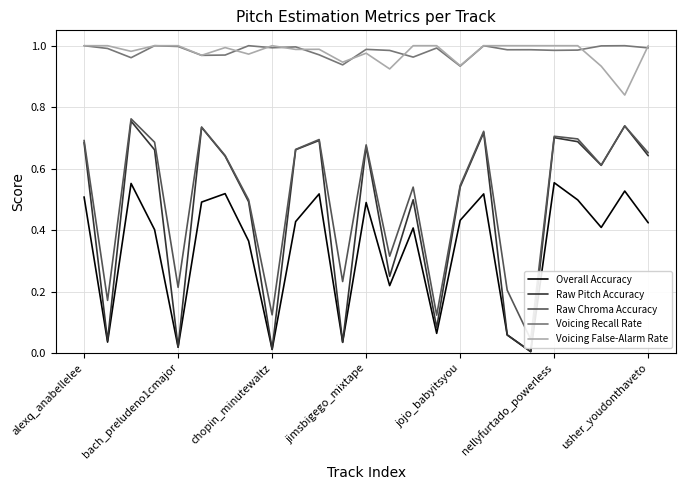

What is the greatest value displayed?

1.0